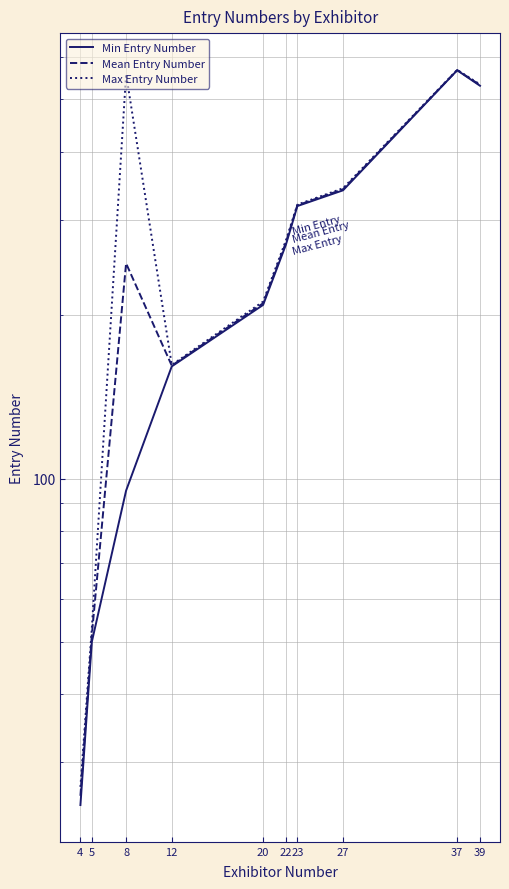

What is the average value of the Mean Entry Number series?

273.0